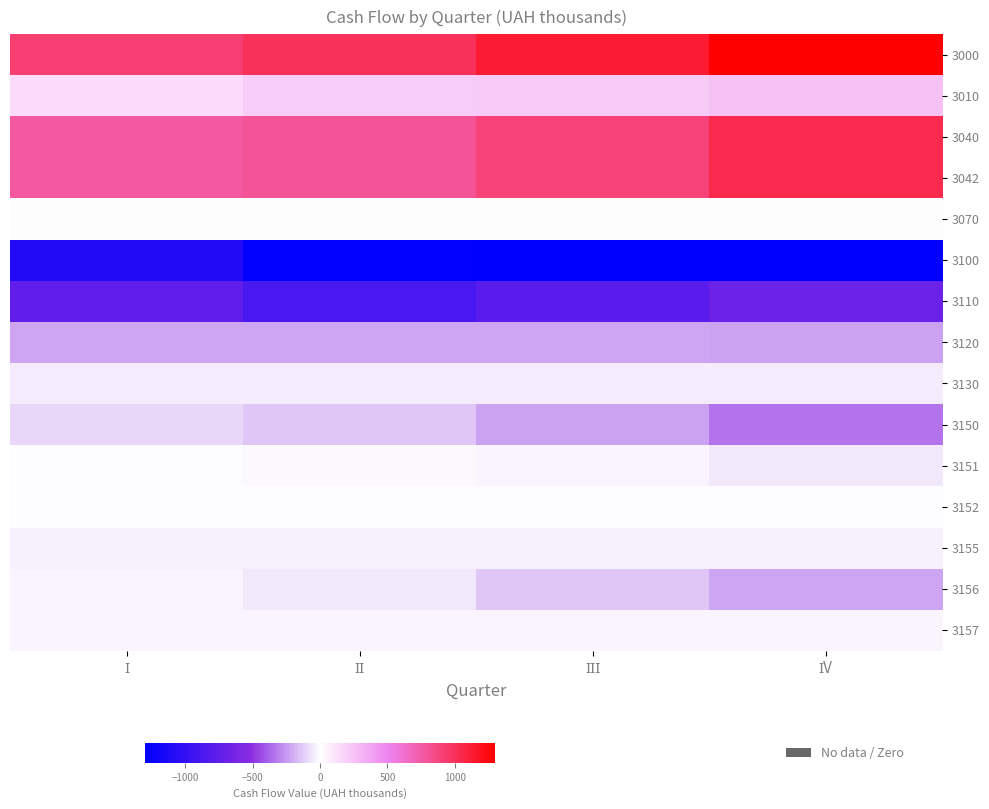

What is the minimum value shown in the chart?

-1297